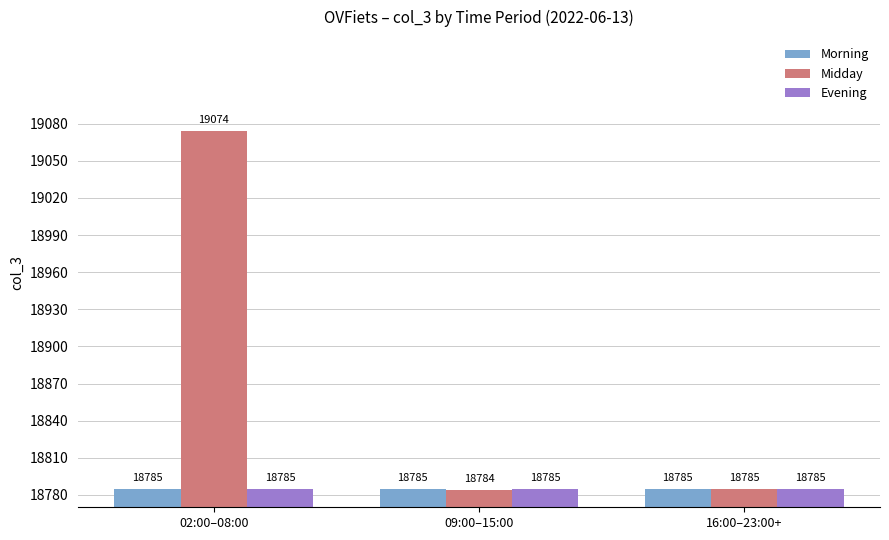

What position from the right is 02:00–08:00?

3